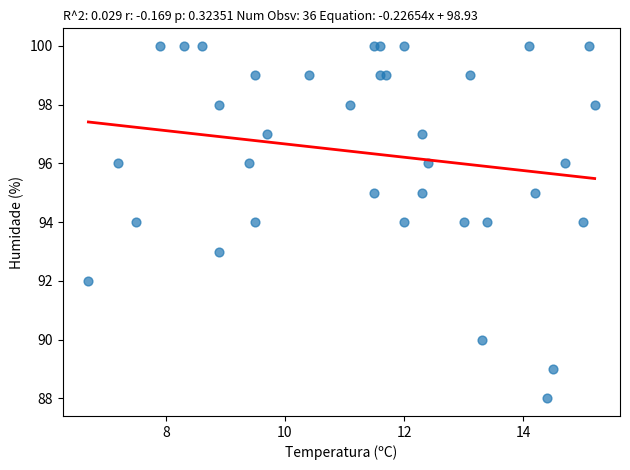

What is the range of Y values (max minus min)?

12